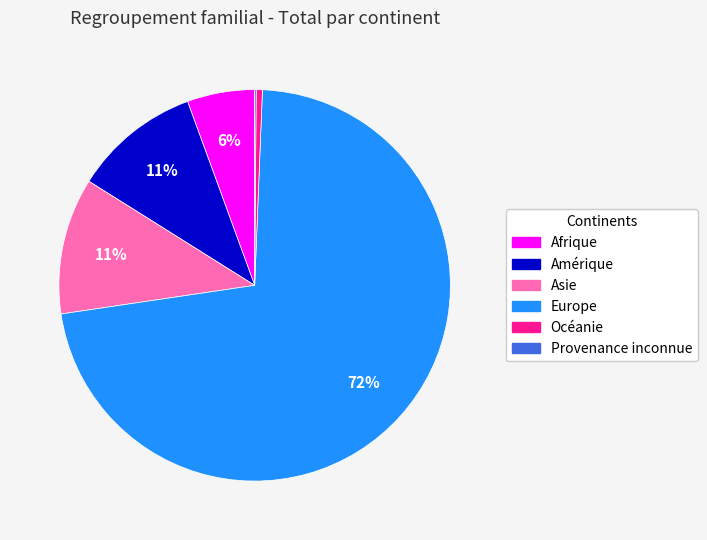

Which category has the biggest portion of the pie?

Europe